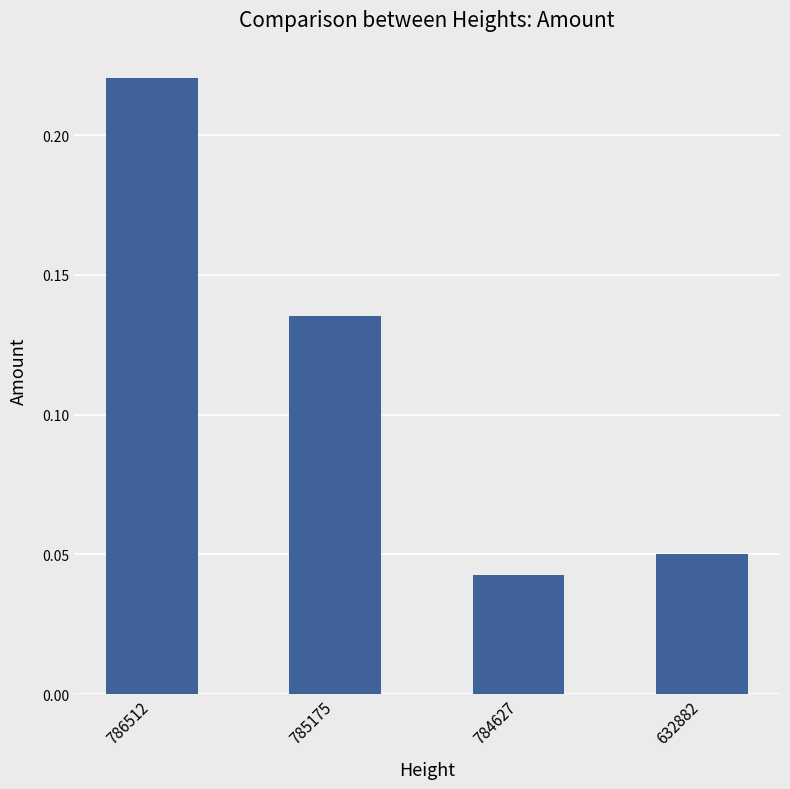

What is the sum of all values?

0.4